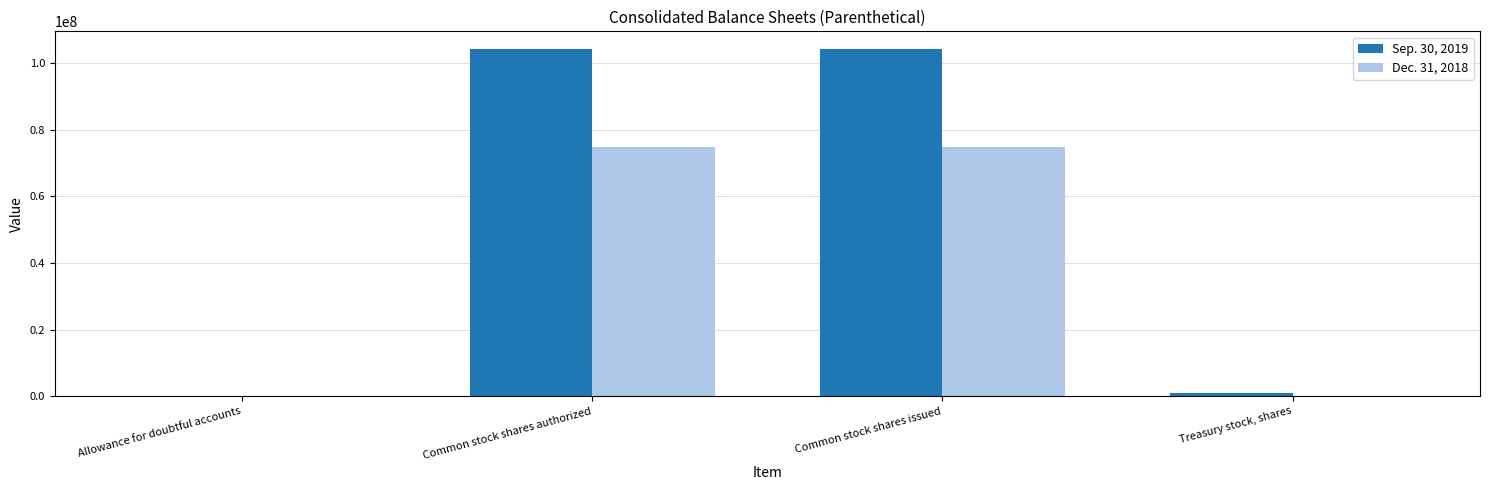

Is the value of Sep. 30, 2019 at Common stock shares issued greater than the value of Dec. 31, 2018 at Allowance for doubtful accounts?

Yes